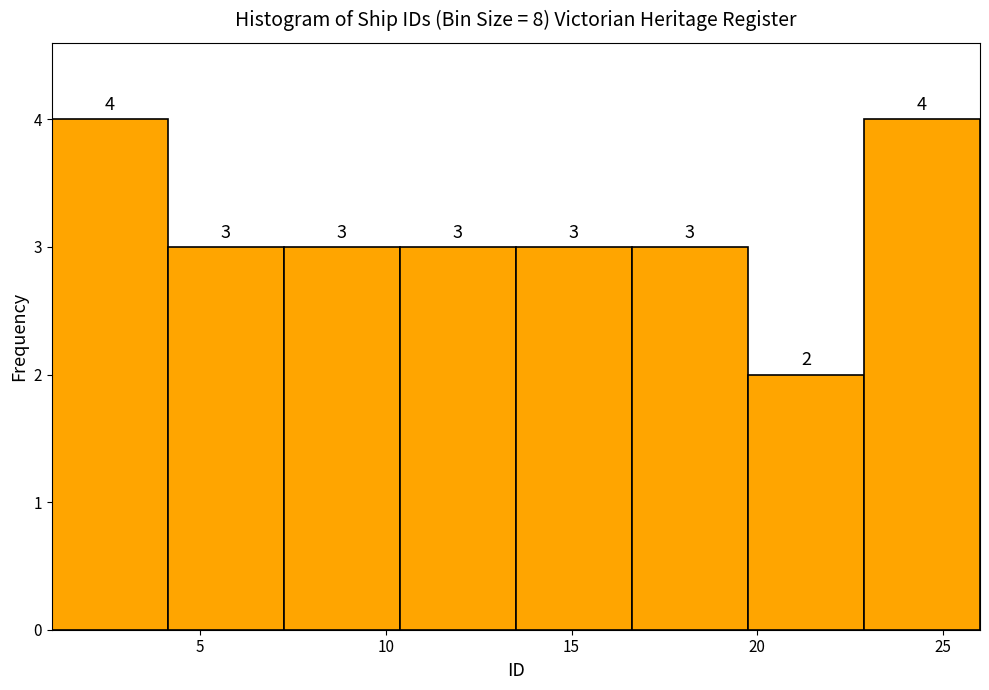

Reading left to right, list every bar in this chart as the range it spans on the x-axis followed by its height. The bar edges are not printed on the chart, so give them approximately, as read against the axis.

1.0 to 4.0: 4
4.0 to 7.5: 3
7.5 to 10.5: 3
10.5 to 13.5: 3
13.5 to 16.5: 3
16.5 to 20.0: 3
20.0 to 23.0: 2
23.0 to 26.0: 4